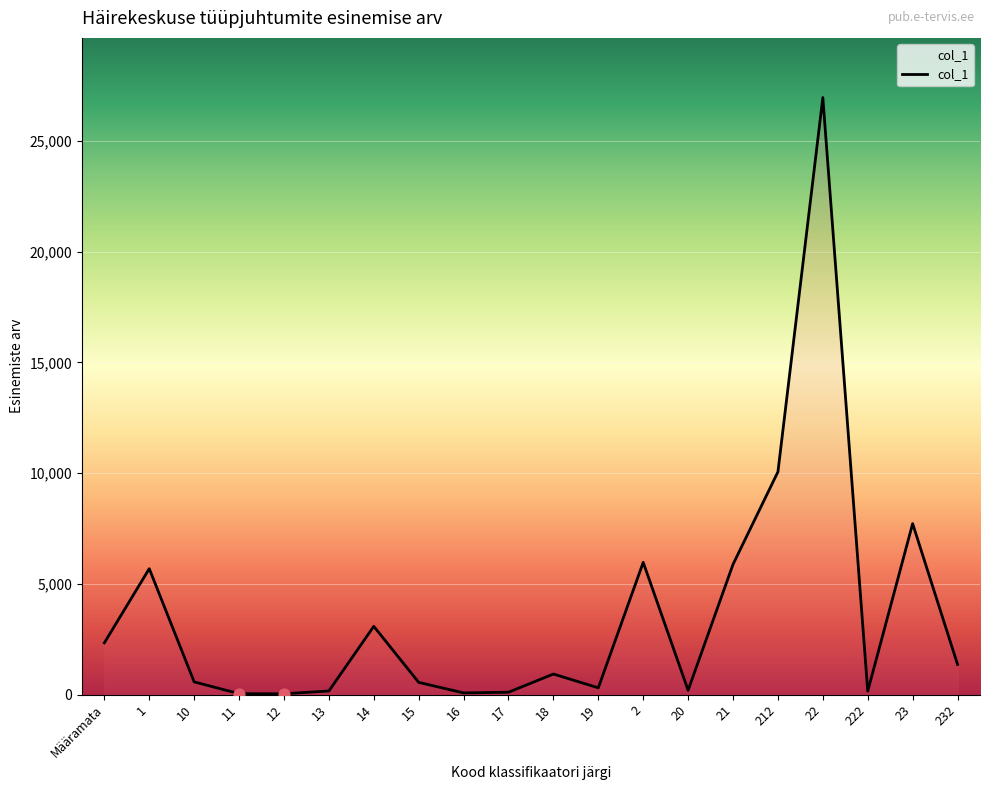

Between 1 and 20, which is larger?

1